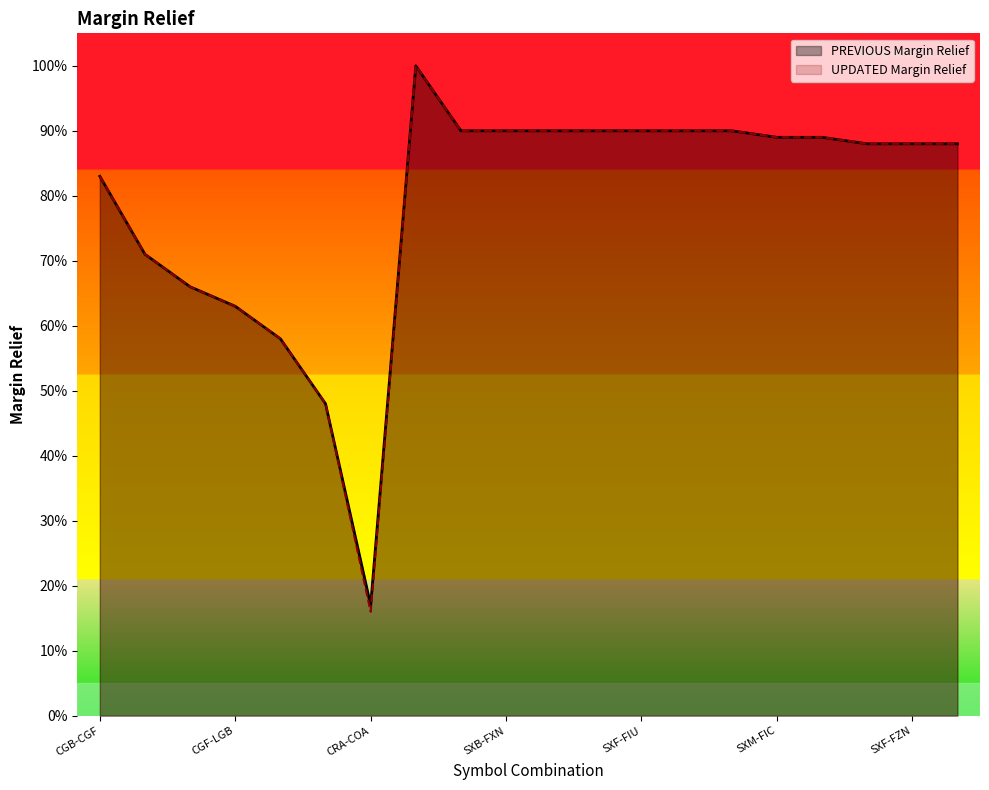

Where is the first local maximum for PREVIOUS Margin Relief?

SXF-SXM